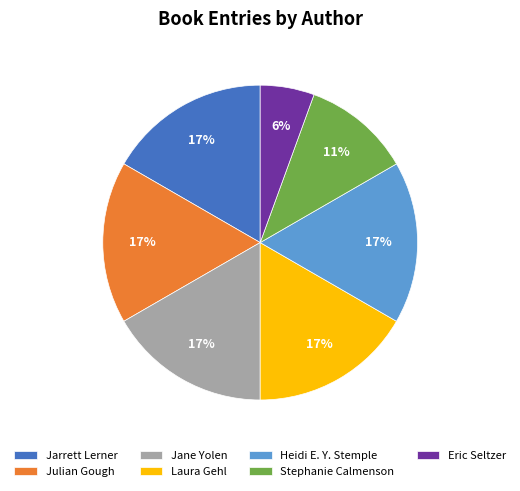

How many segments does this pie chart have?

7